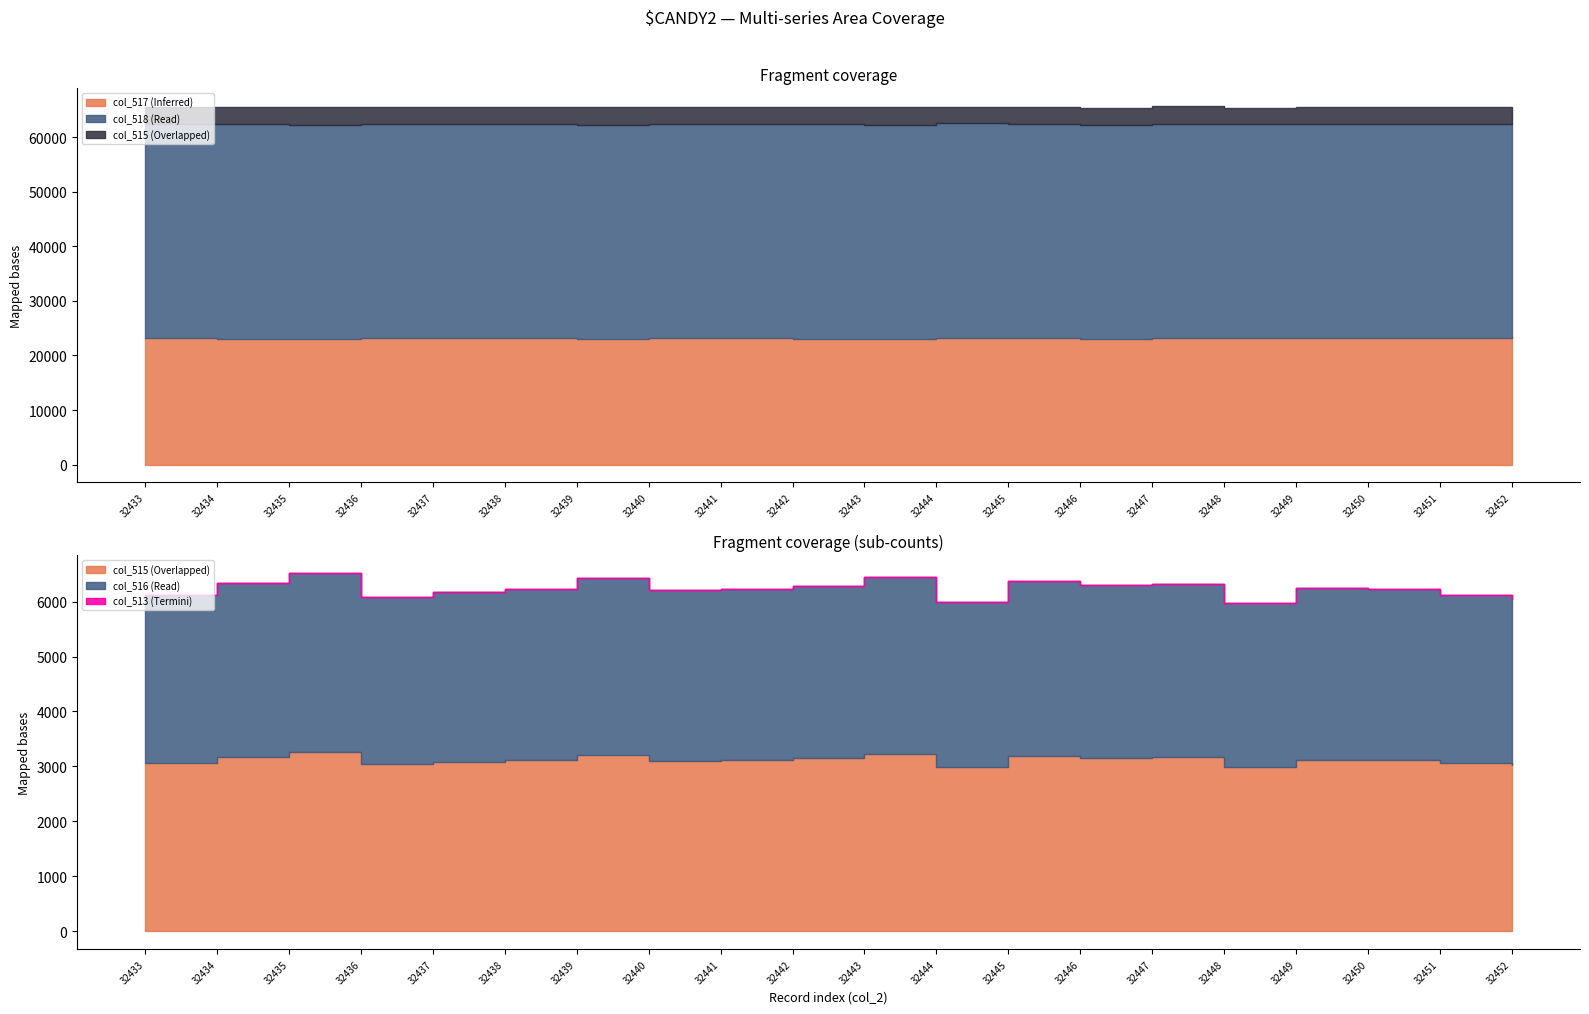

What is the highest value of the col_515 series?

3259